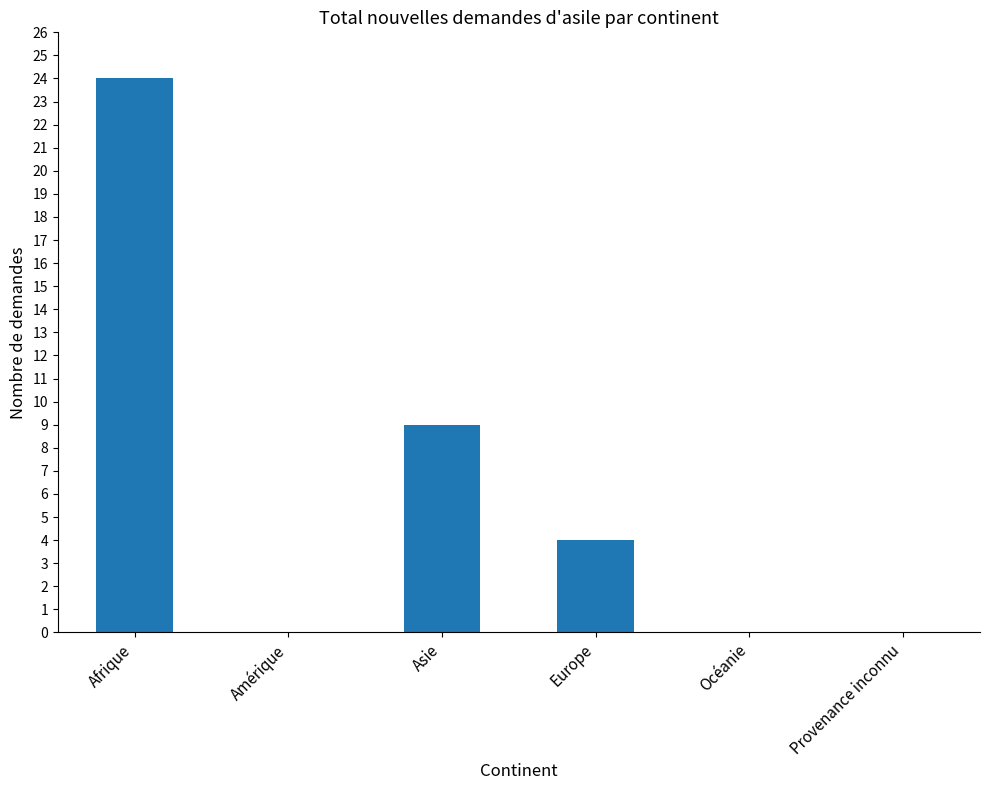

Where is the data nearest to the value 12?

Asie